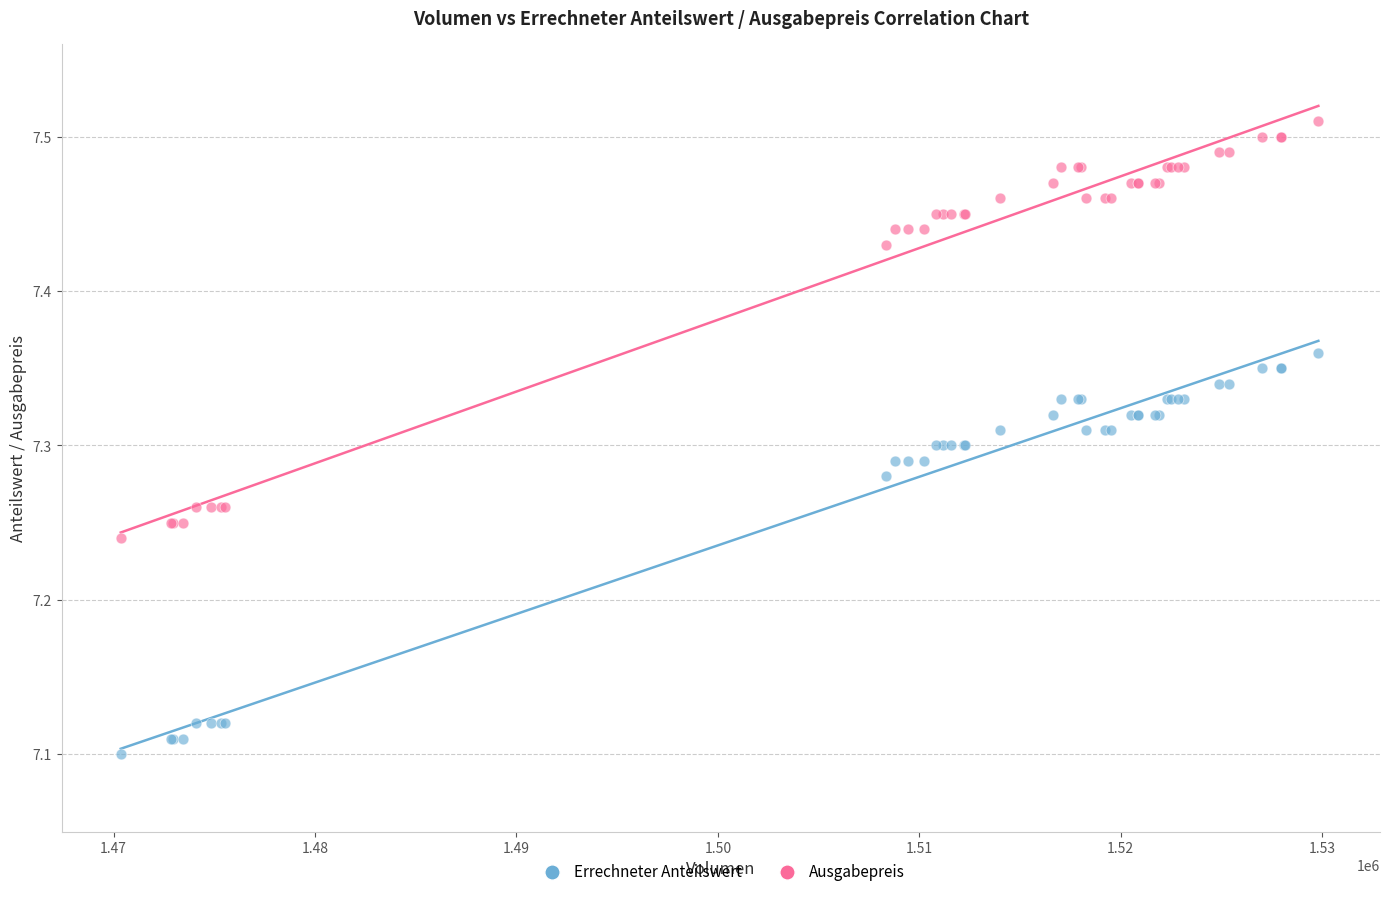

Which series contains the highest Y value?

Ausgabepreis